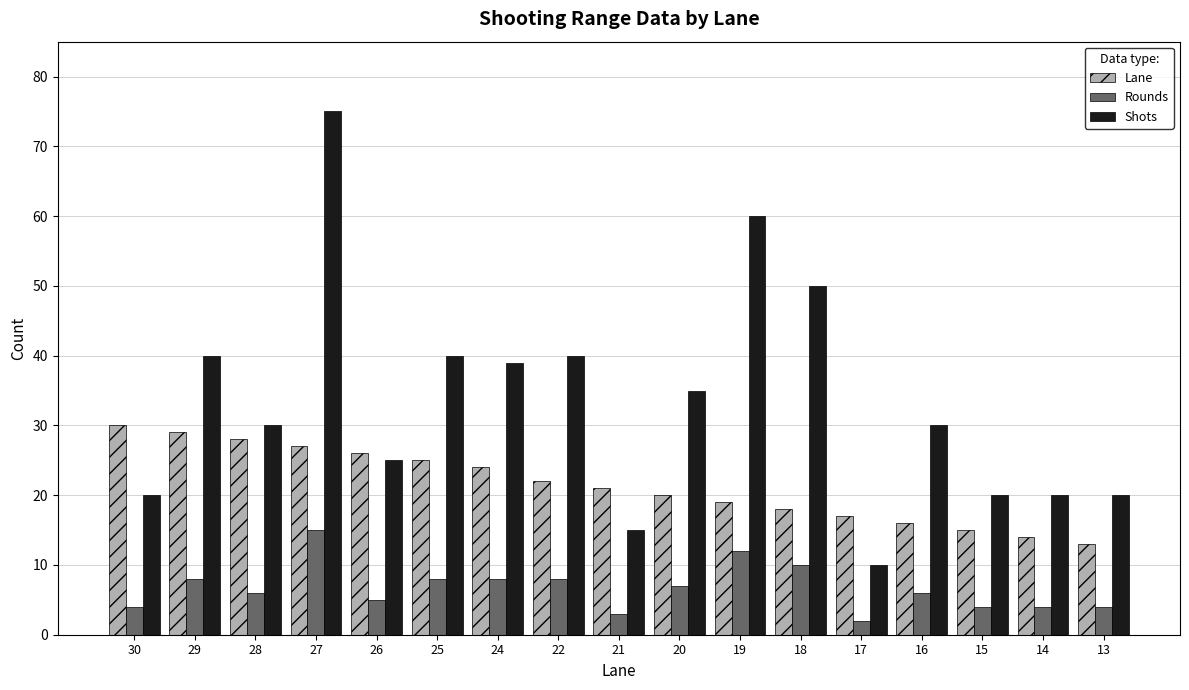

Reading left to right, list all the values displayed in this chart.

Lane: 30	29	28	27	26	25	24	22	21	20	19	18	17	16	15	14	13
Rounds: 4	8	6	15	5	8	8	8	3	7	12	10	2	6	4	4	4
Shots: 20	40	30	75	25	40	39	40	15	35	60	50	10	30	20	20	20